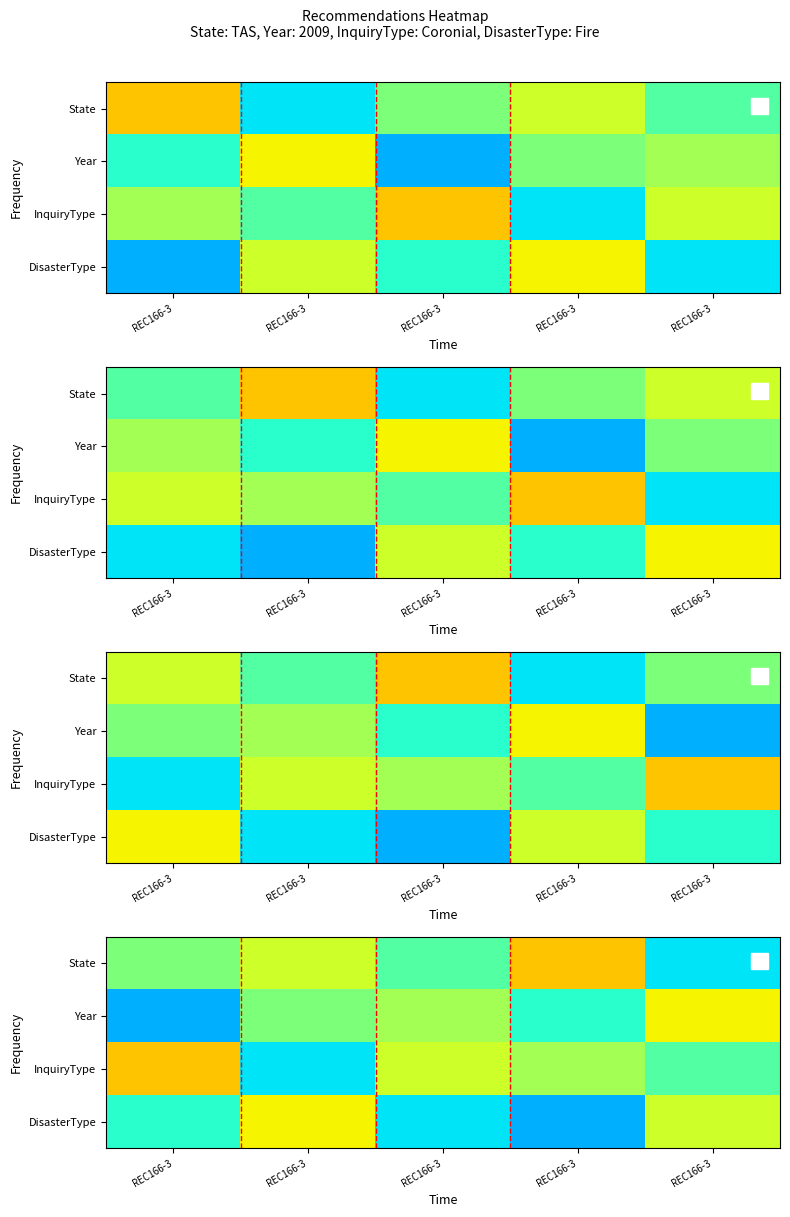

What is the minimum value shown in the chart?

0.3